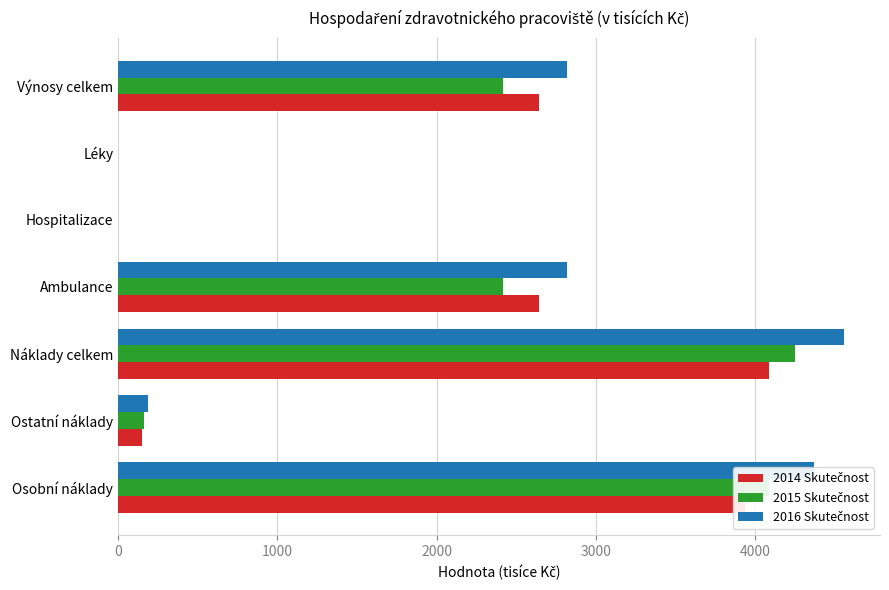

At which category is the sum across all series the highest?

Náklady celkem